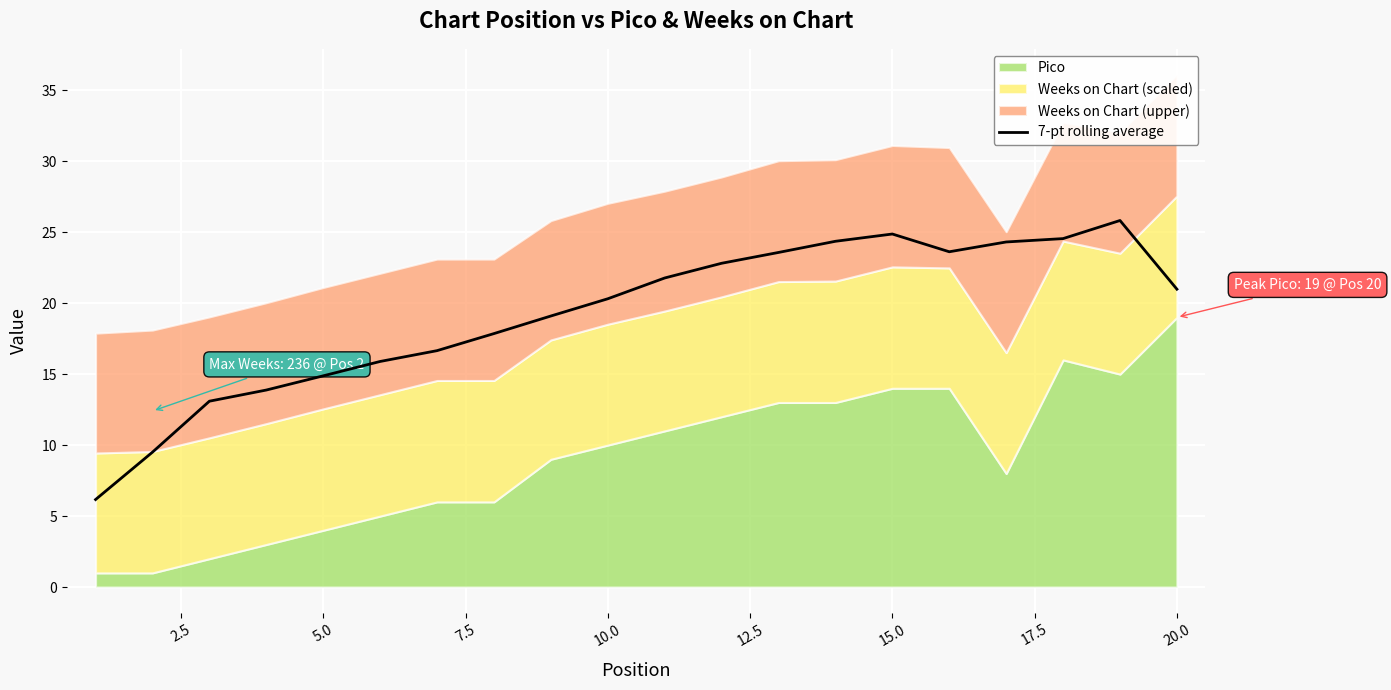

What is the maximum value for 7-pt rolling average?

25.8